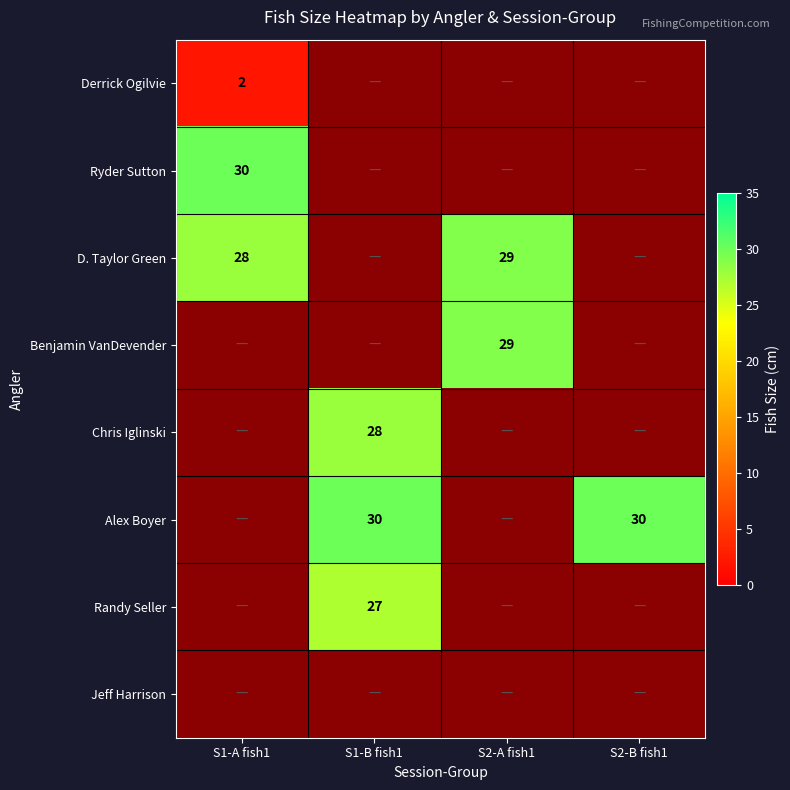

True or false: Derrick Ogilvie has a value of 3 at S1-A fish1.

False